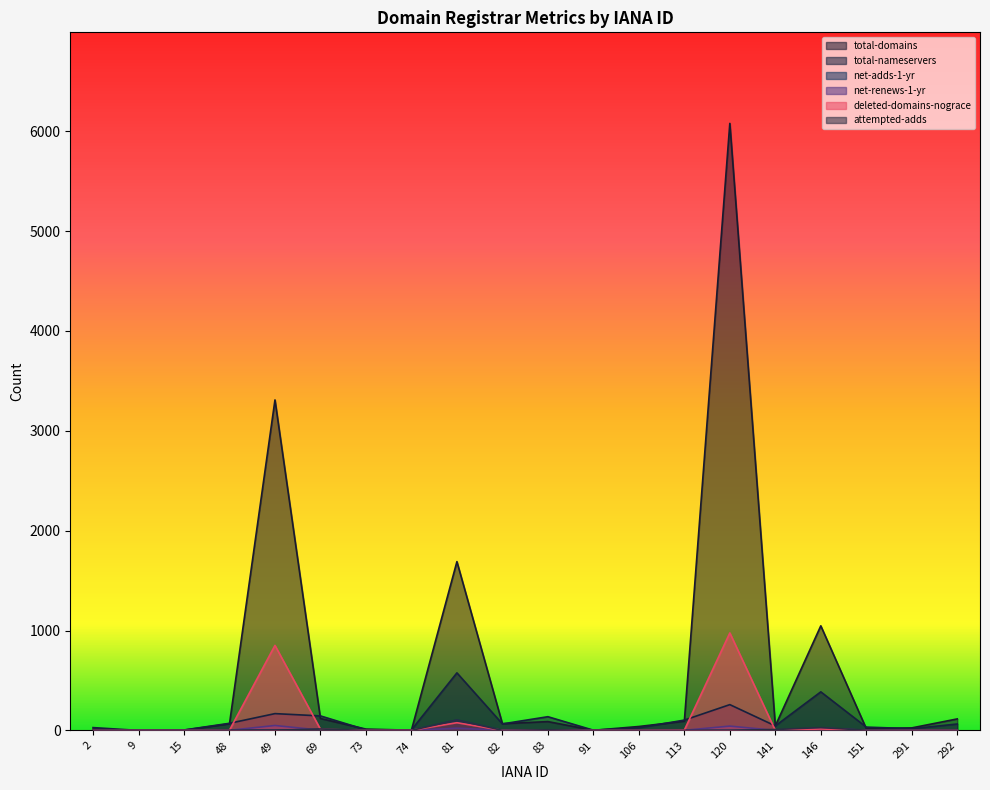

Is it true that total-domains equals 3220 at 120?

False